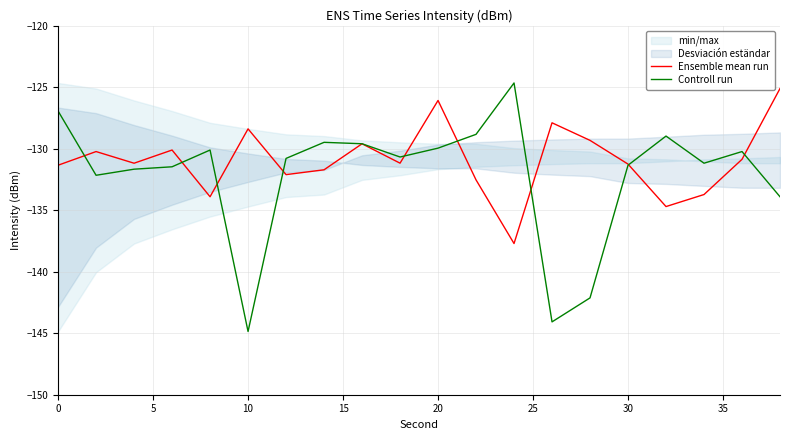

The Ensemble mean run series shows -131.2 at 30. True or false?

True